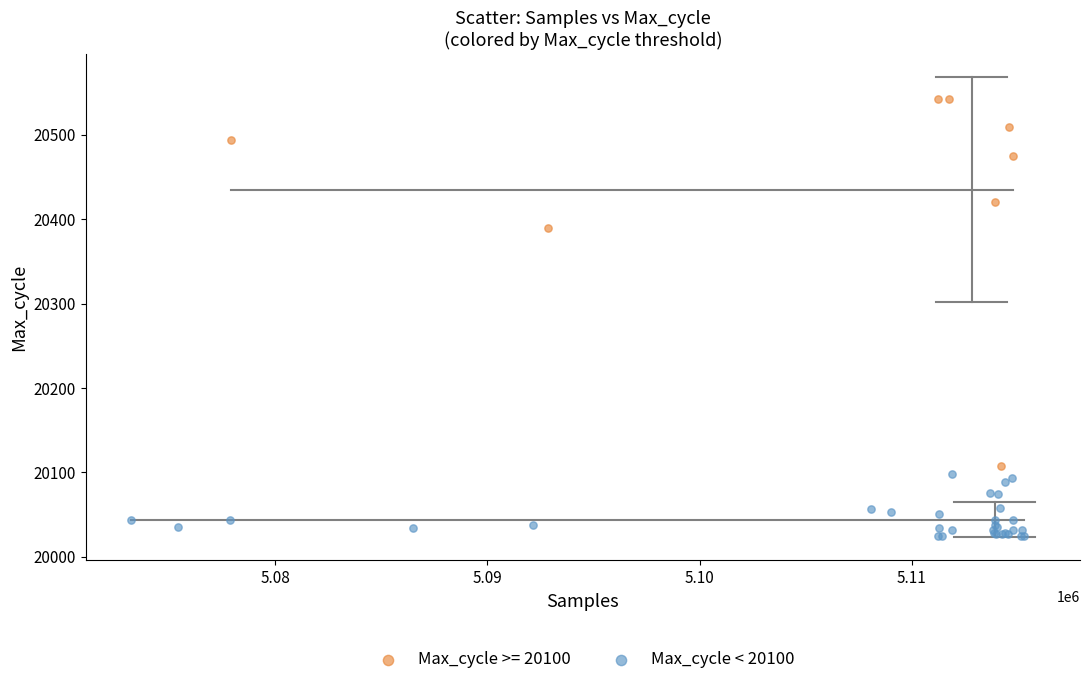

Which series has the largest Y range (max minus min)?

Max_cycle >= 20100